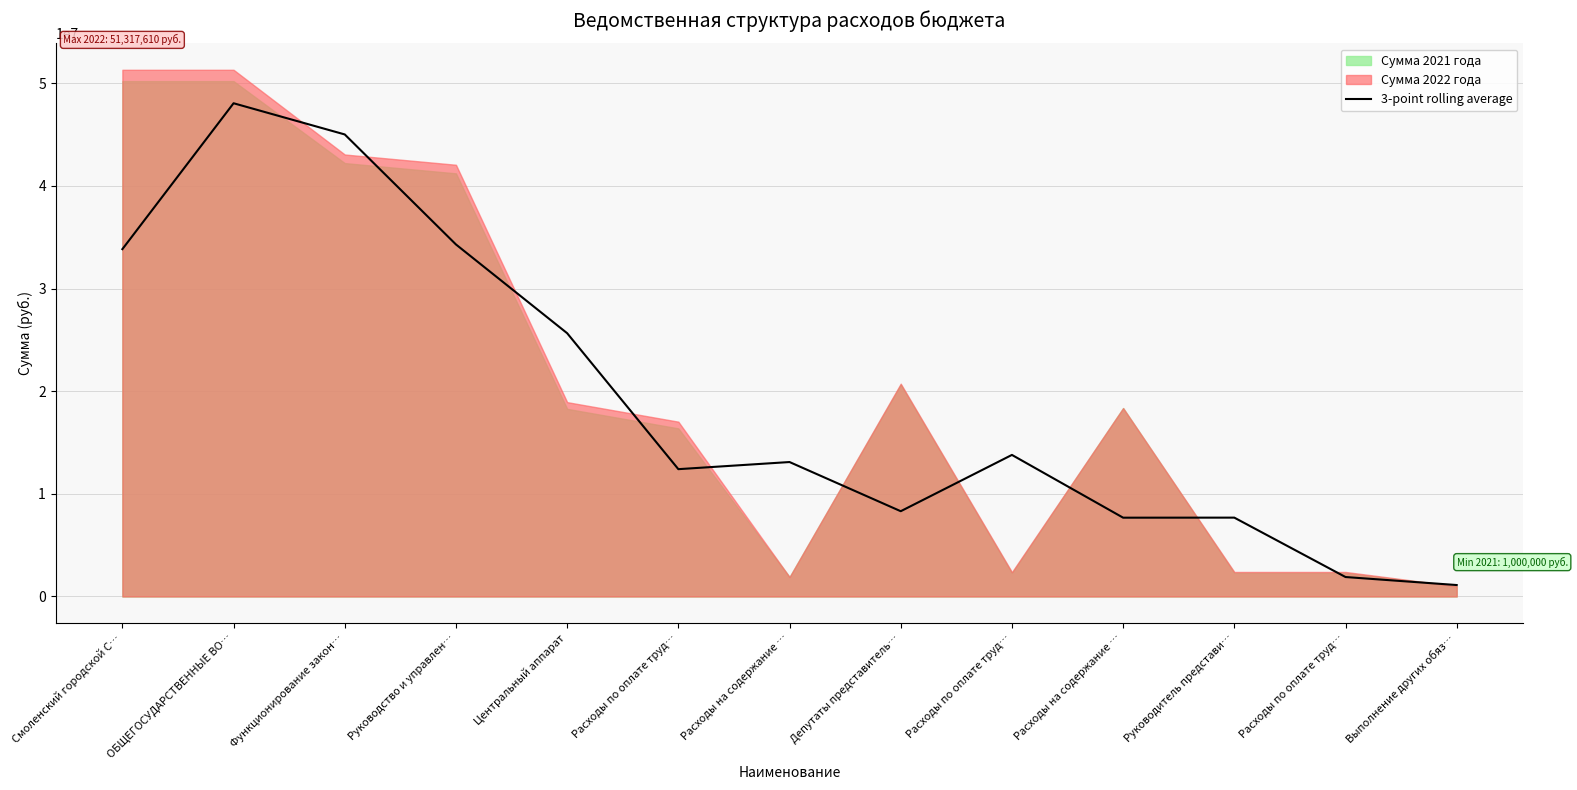

Count the number of categories in the chart.

13